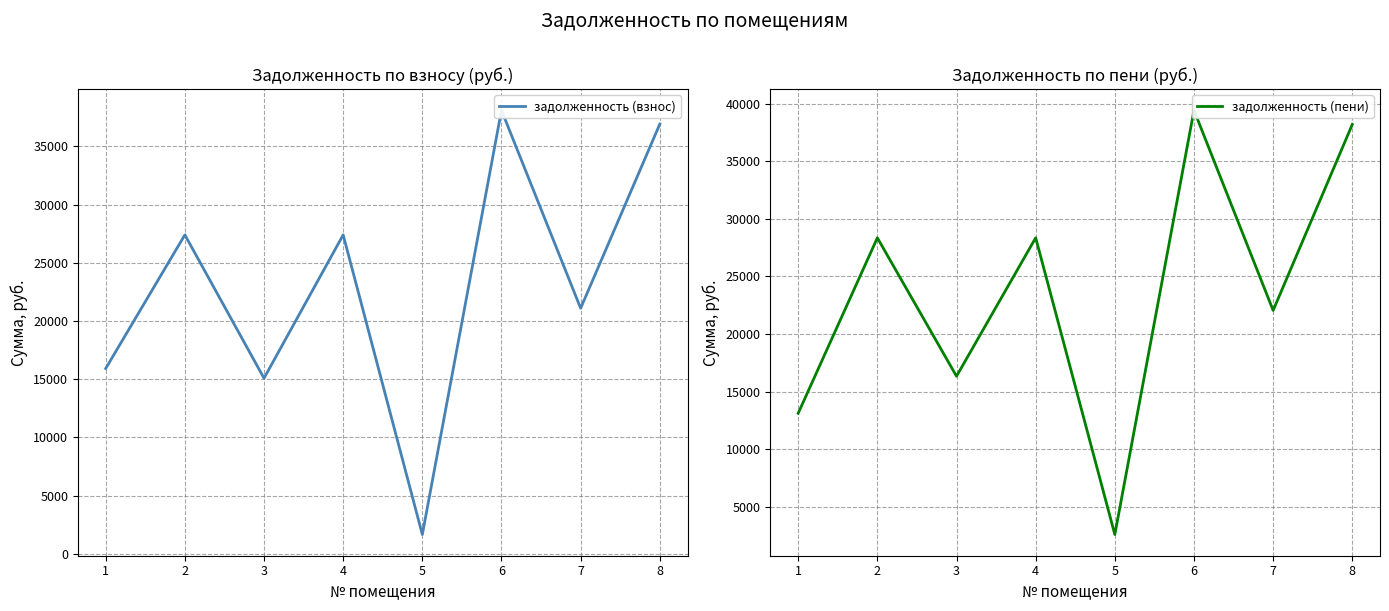

What is the total value across all series at 3?

31423.9